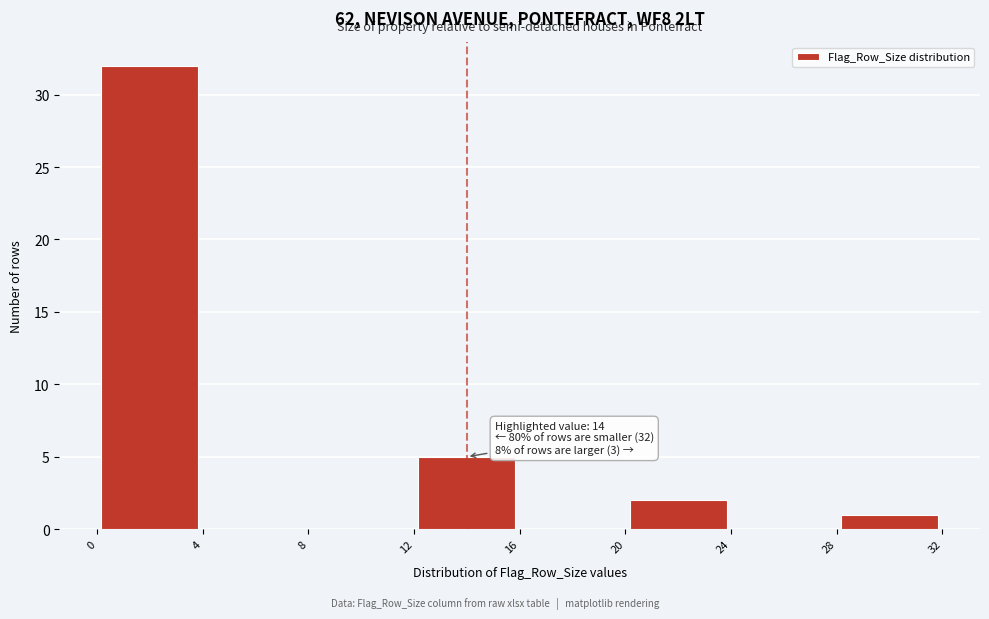

Which range on the x-axis has the tallest bar?

0 to 4